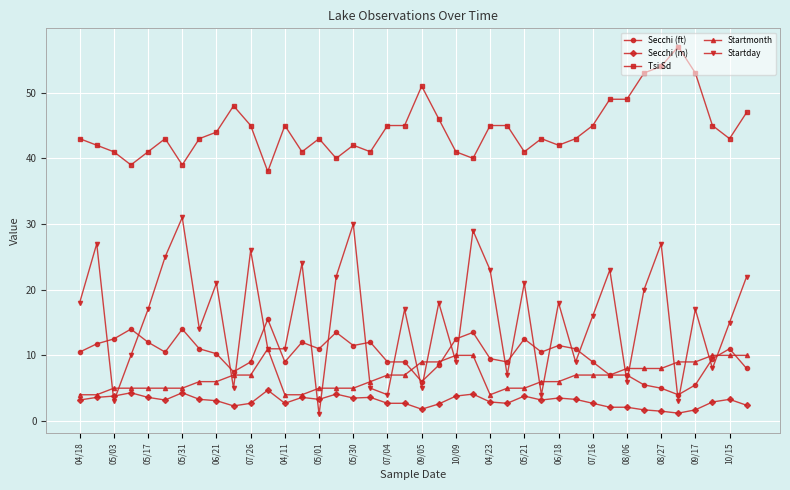

What are all the series names shown in the legend?

Secchi (ft), Secchi (m), Tsi Sd, Startmonth, Startday